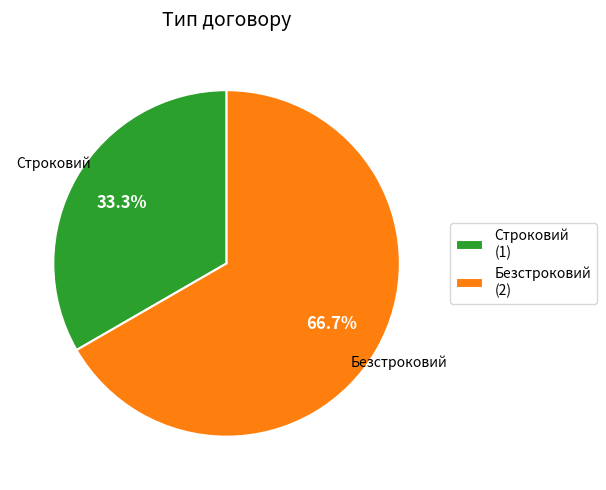

Which category has the biggest portion of the pie?

Безстроковий